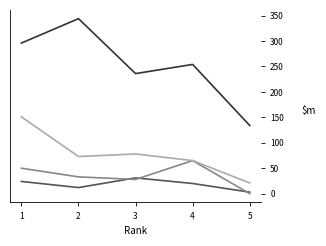

What is the maximum value shown in the chart?

344